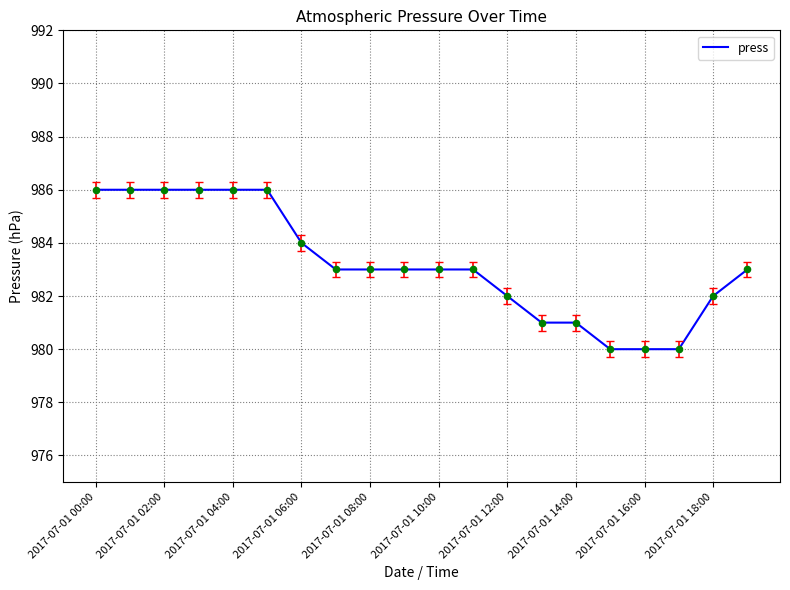

What is the maximum value shown in the chart?

986